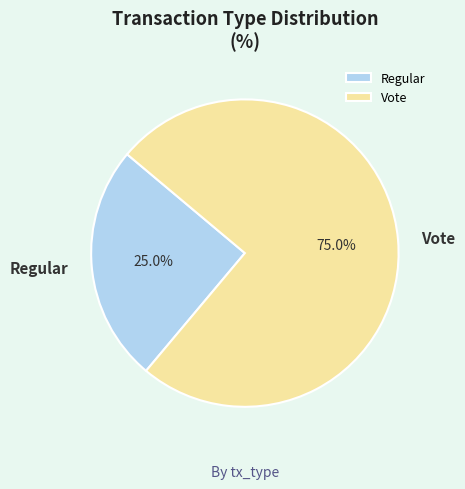

The Vote slice represents 63% of the pie. True or false?

False